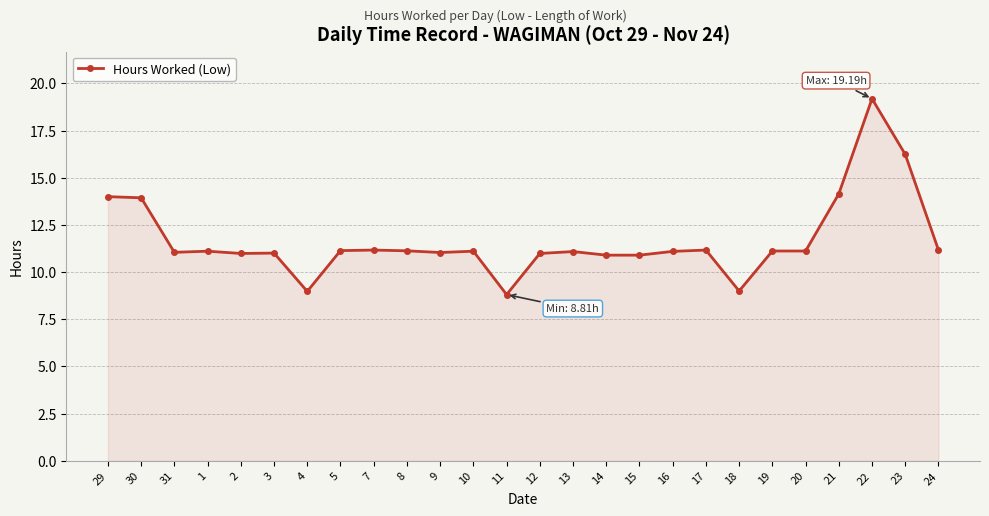

The value at 30 is 13.9. True or false?

True